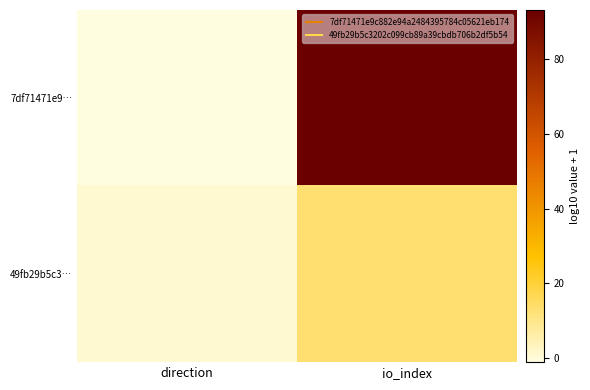

Which series has the largest total across all categories?

7df71471e9…